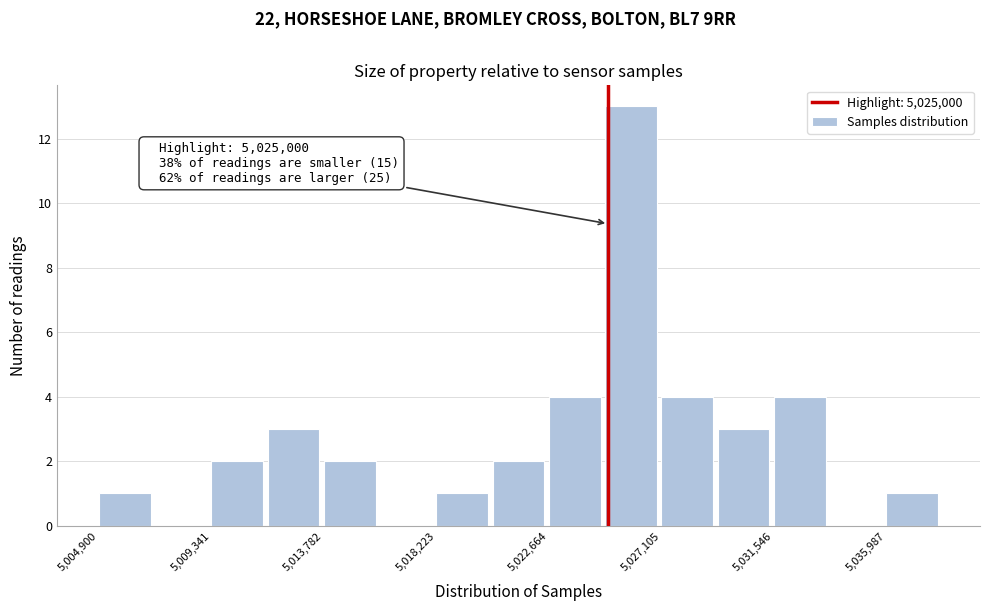

Which range on the x-axis has the tallest bar?

5025000 to 5027000